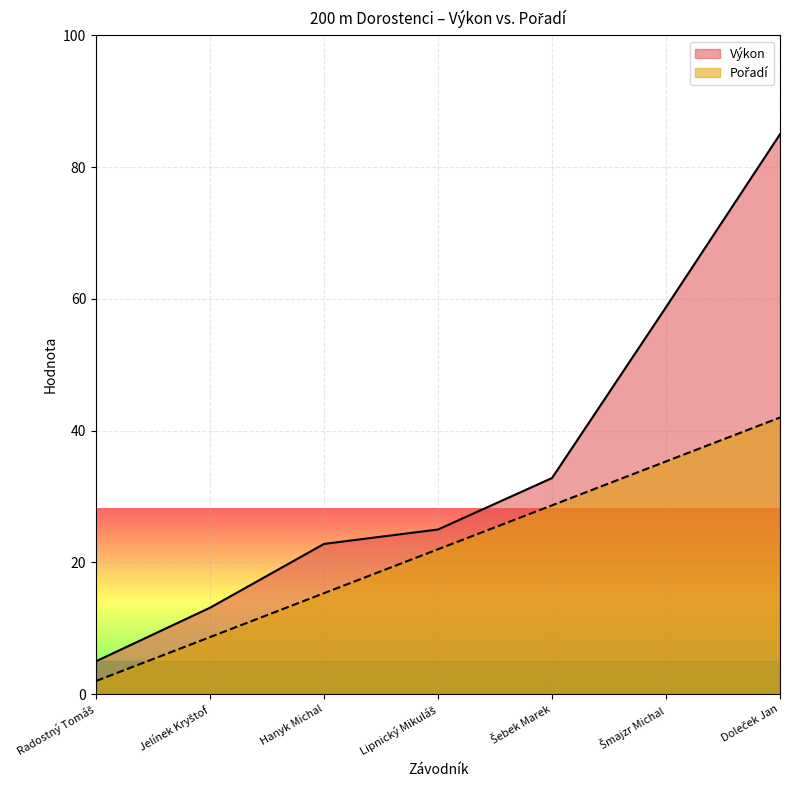

The value of Pořadí at Jelínek Kryštof is 8.7. True or false?

True